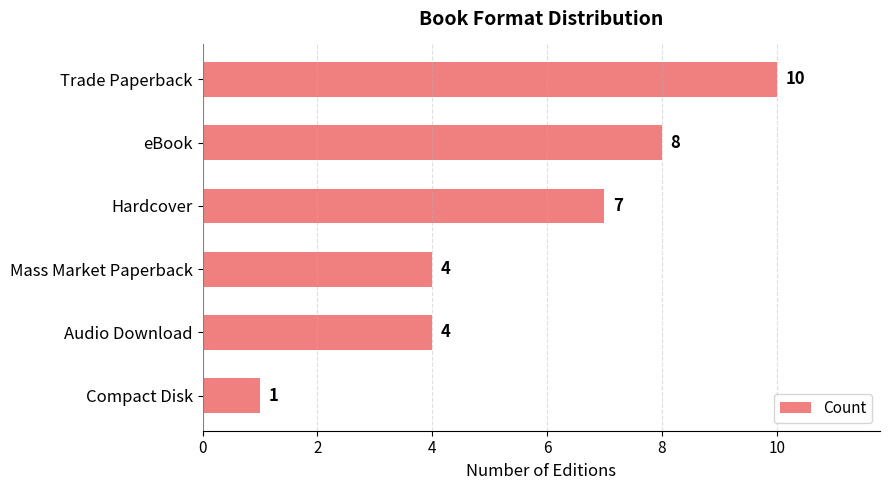

What is the minimum value shown in the chart?

1